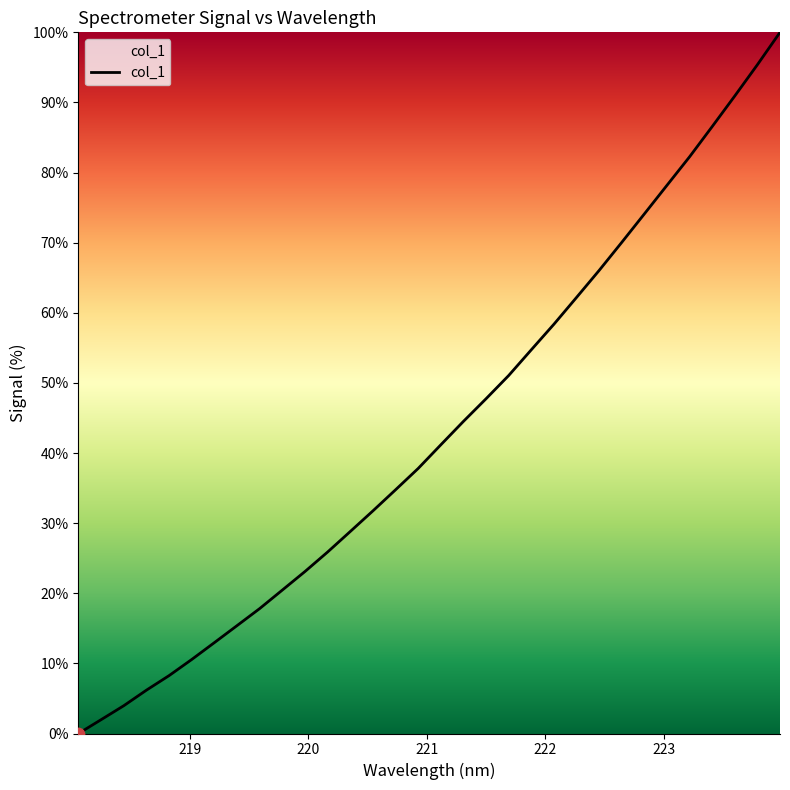

What is the difference between the maximum and minimum values?

100.0